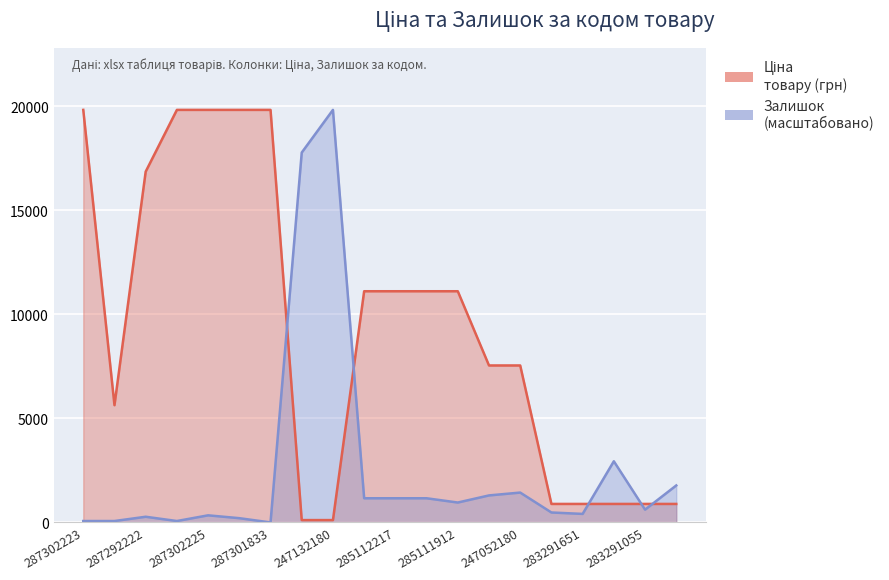

What is the difference between the maximum and minimum values in the Ціна series?

19717.7